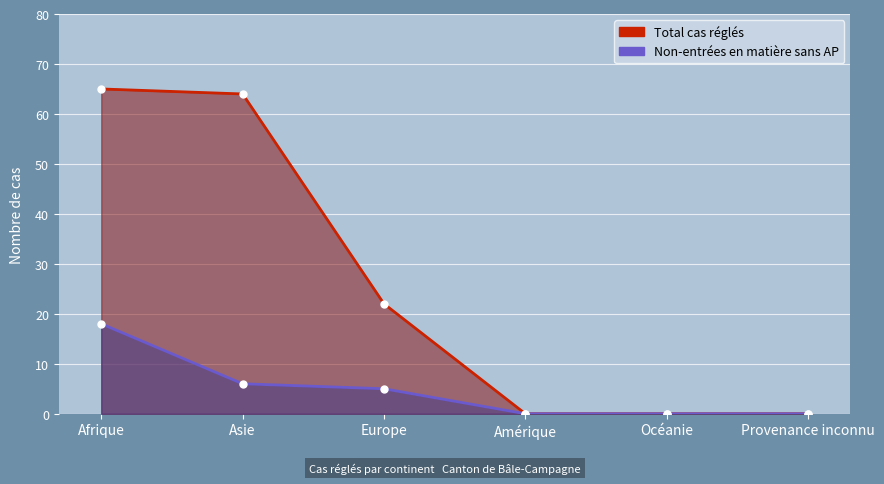

What is the maximum value shown in the chart?

65